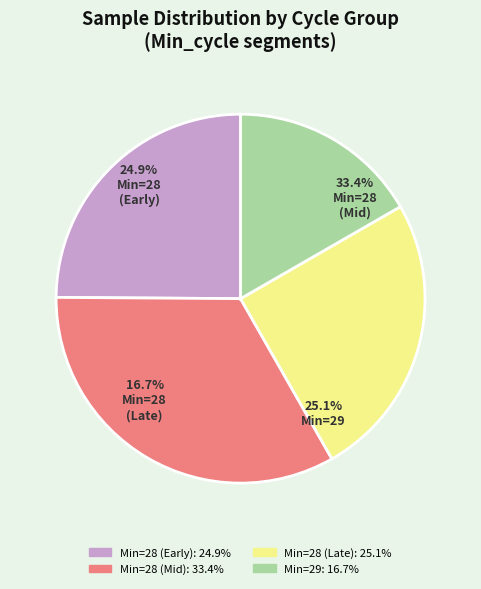

Which slice is the largest?

28